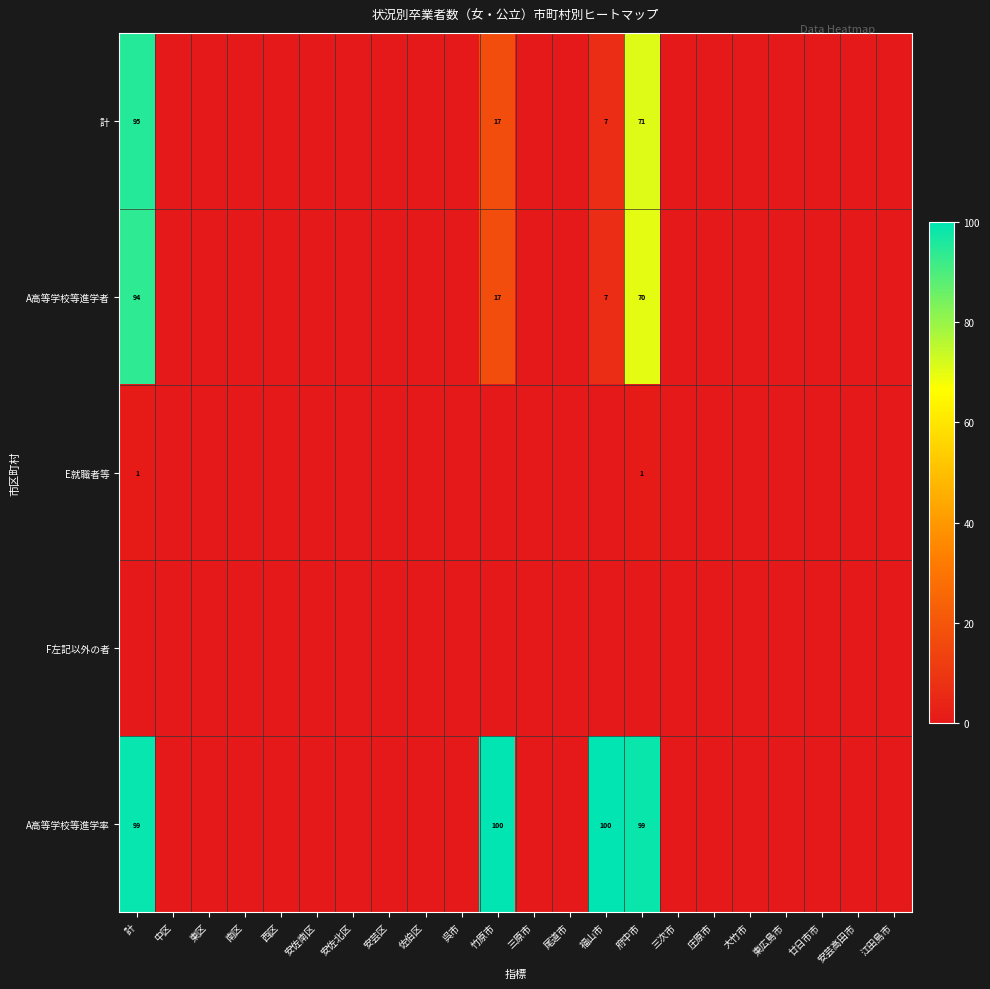

How many positive values does the 計 series have?

4